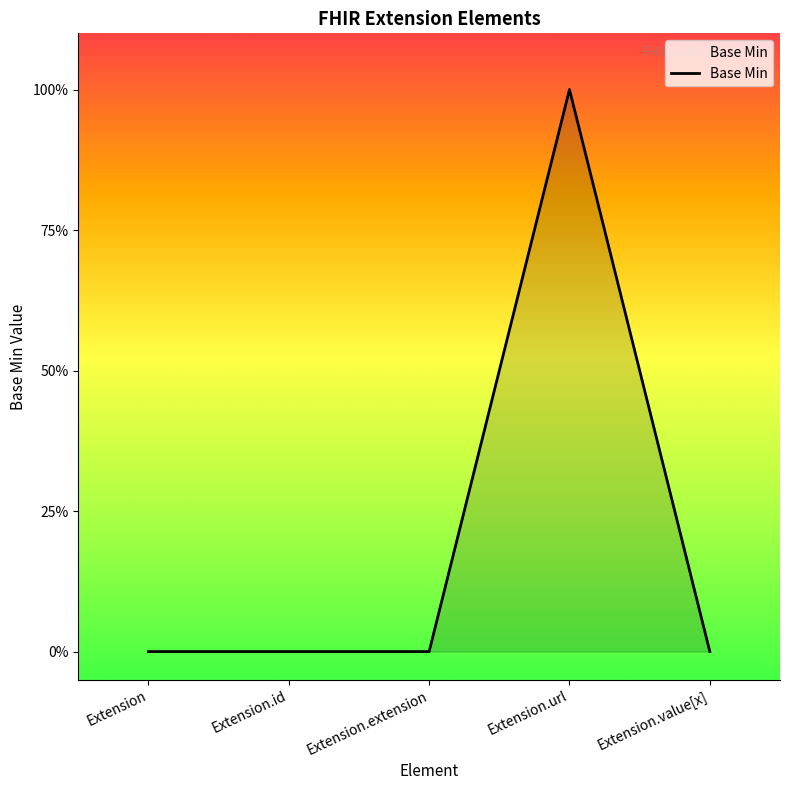

Does the chart have visible grid lines?

No